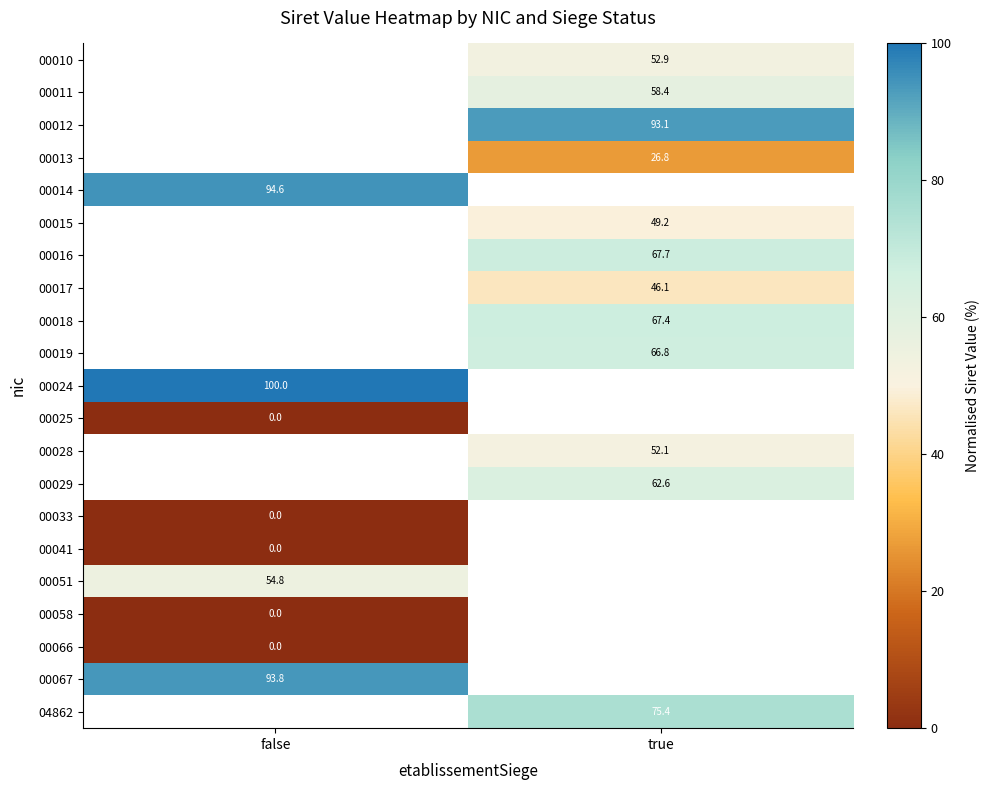

How many categories are shown in the chart?

2